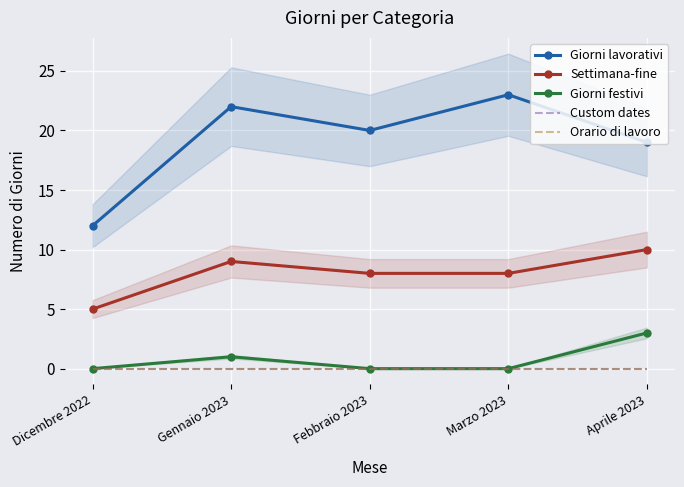

Reading left to right, list all the values displayed in this chart.

Giorni lavorativi: Dicembre 2022=12	Gennaio 2023=22	Febbraio 2023=20	Marzo 2023=23	Aprile 2023=19
Settimana-fine: Dicembre 2022=5	Gennaio 2023=9	Febbraio 2023=8	Marzo 2023=8	Aprile 2023=10
Giorni festivi: Dicembre 2022=0	Gennaio 2023=1	Febbraio 2023=0	Marzo 2023=0	Aprile 2023=3
Custom dates: Dicembre 2022=0	Gennaio 2023=0	Febbraio 2023=0	Marzo 2023=0	Aprile 2023=0
Orario di lavoro: Dicembre 2022=0	Gennaio 2023=0	Febbraio 2023=0	Marzo 2023=0	Aprile 2023=0